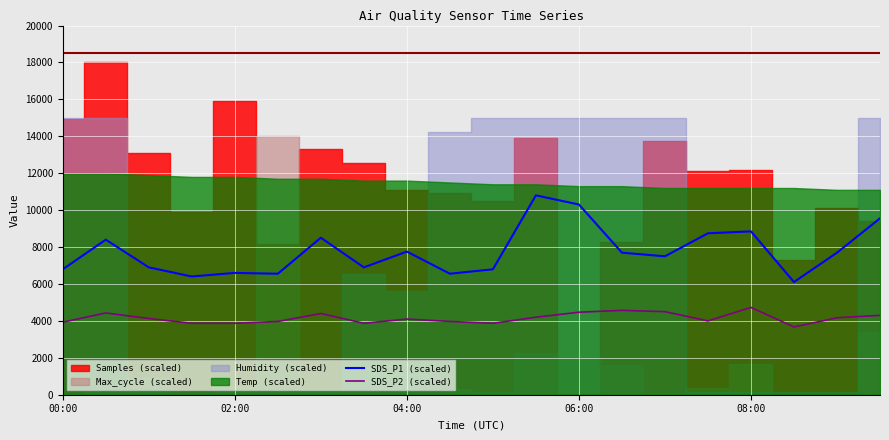

Is it true that SDS_P2 (scaled) equals 5876.9 at 10?

False